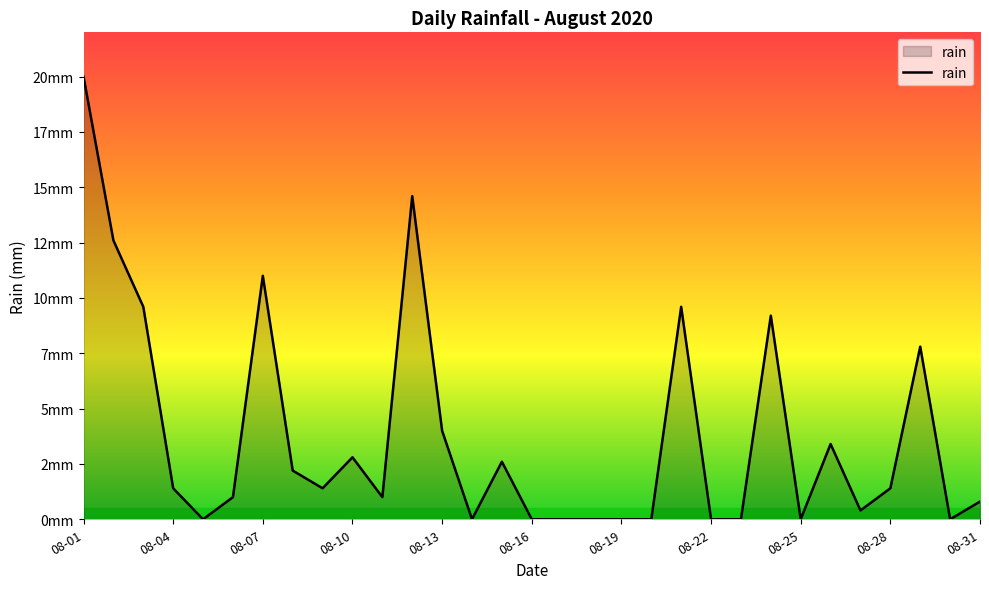

Does the chart display data point markers on the line(s)?

No